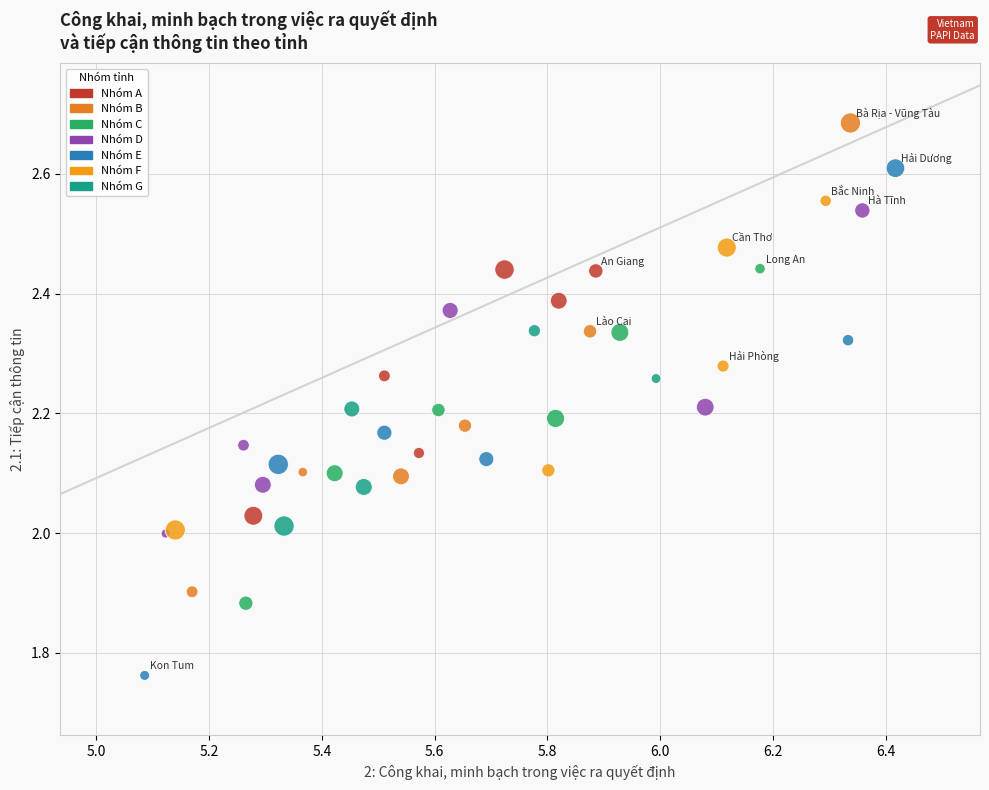

What is the range of Y values (max minus min)?

0.9